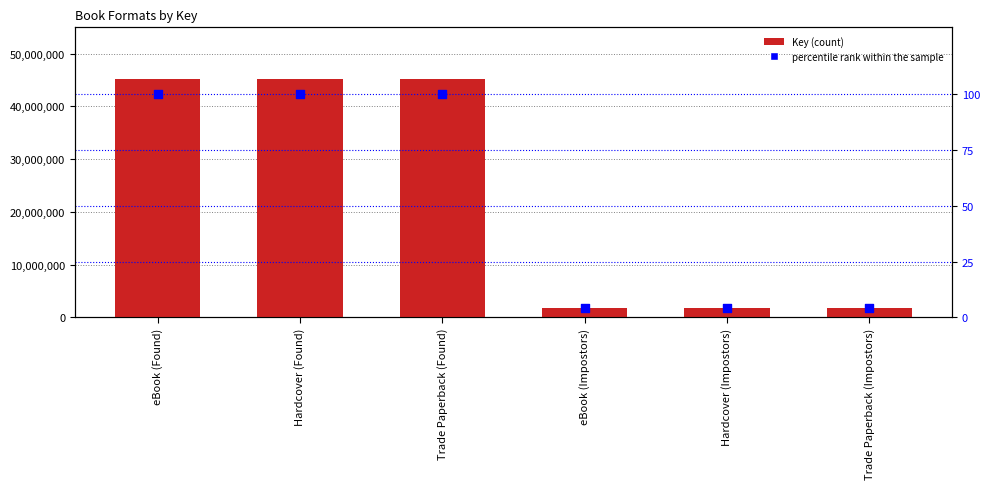

Which series has the largest Y range (max minus min)?

Key